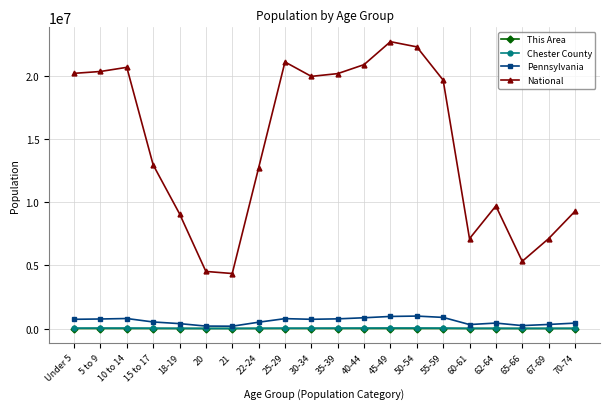

Read the Pennsylvania value at 40-44, to the nearest 100.

851400